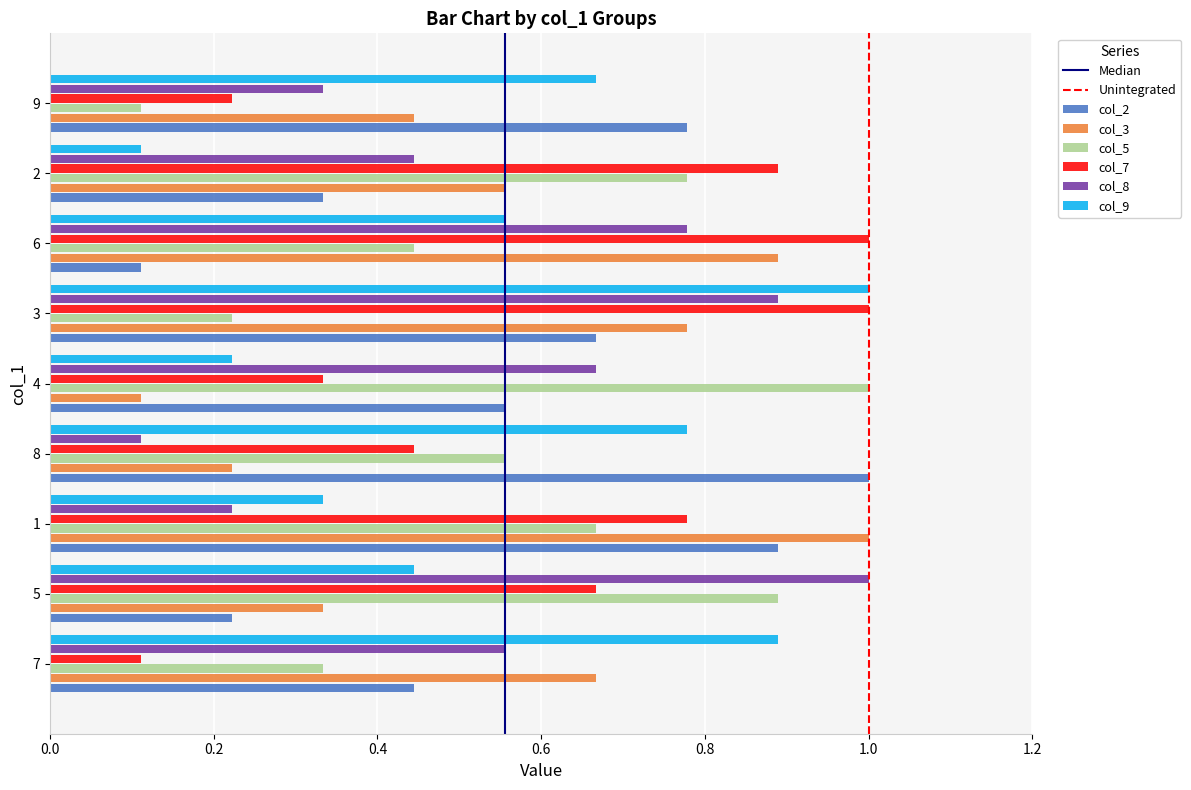

What is the difference between the maximum and minimum values in the col_3 series?

0.9